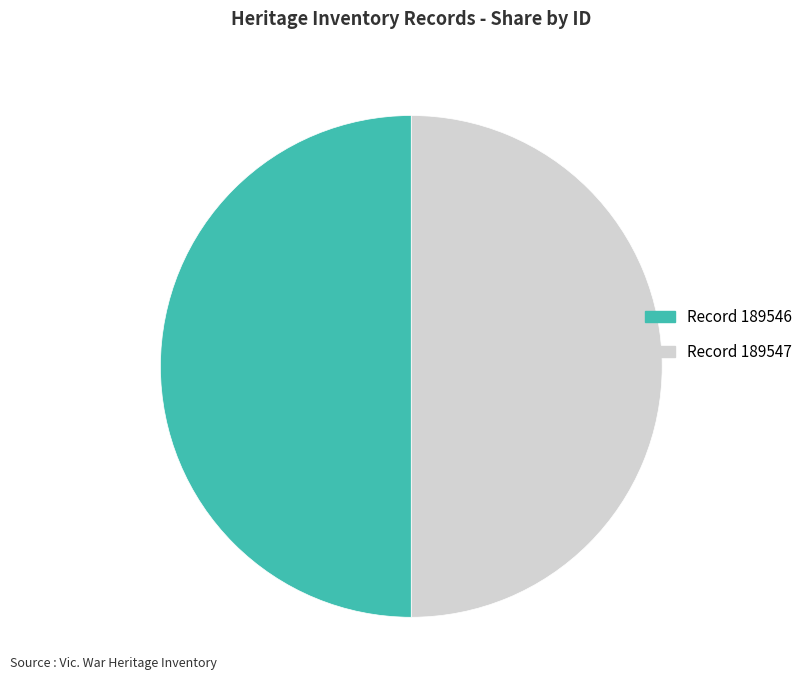

Do Record 189547 and Record 189546 together represent more than half of the pie?

Yes